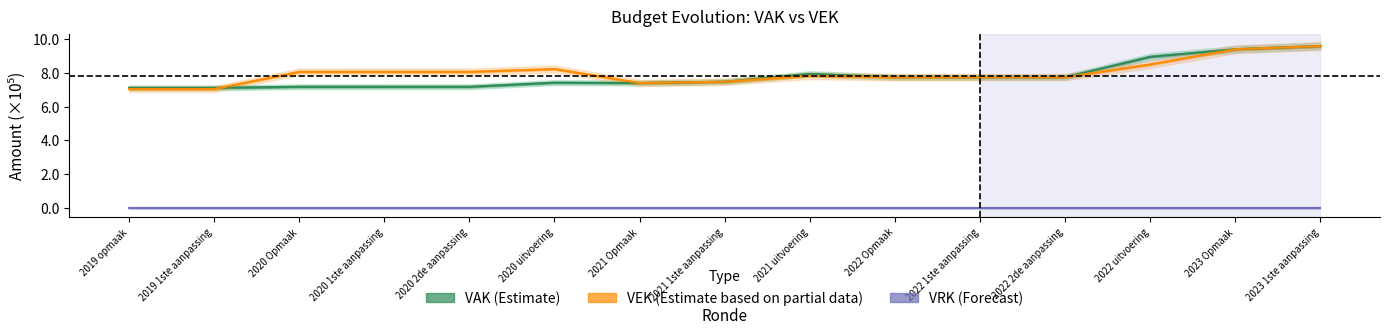

Does the chart display data point markers on the line(s)?

No